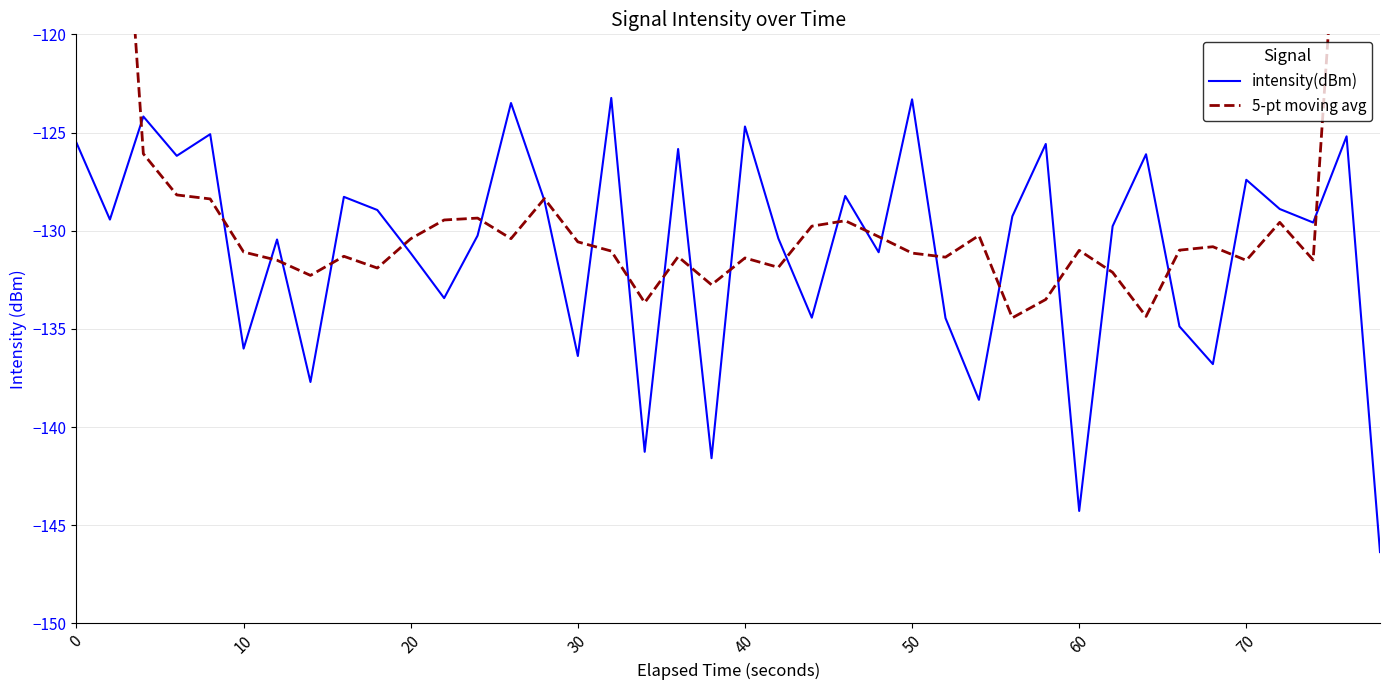

Is this an area chart (filled region under the line)?

No